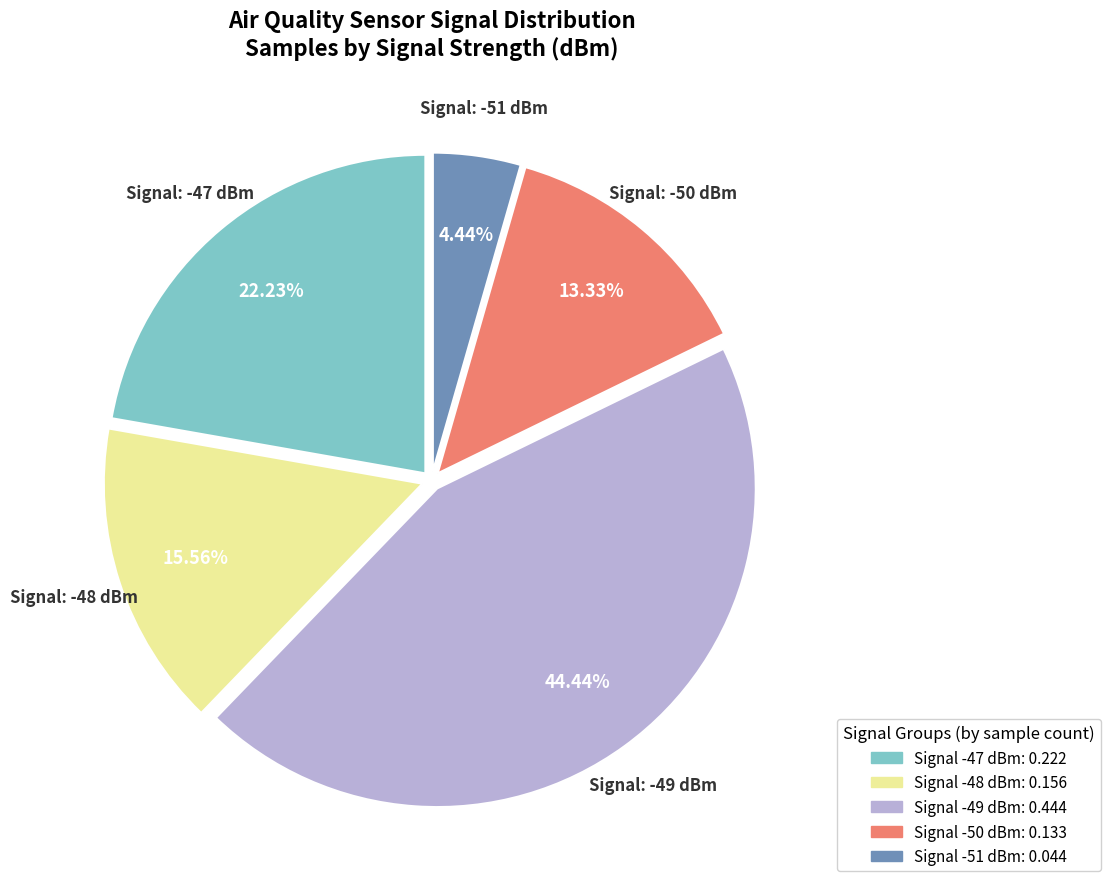

Is there any slice that represents more than half of the pie?

No